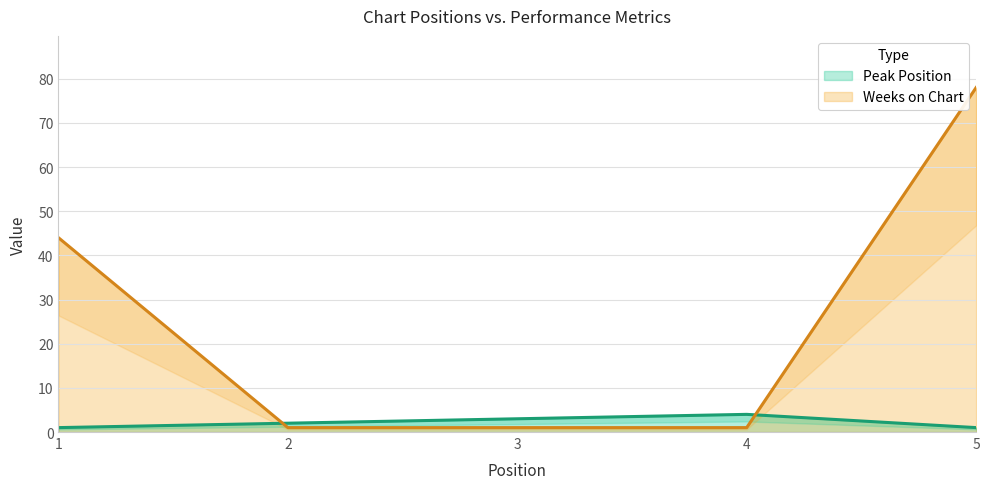

True or false: Weeks on Chart has more than 2 interior local peaks.

False